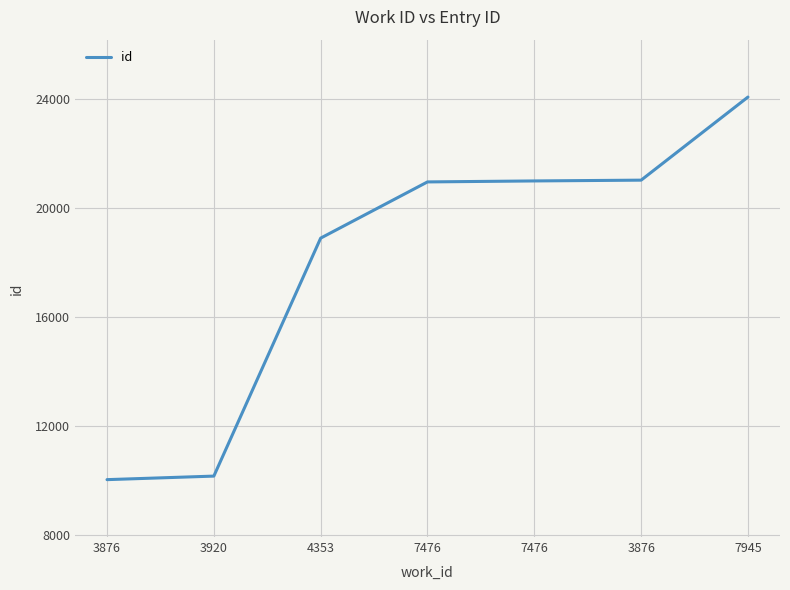

Does the chart display data point markers on the line(s)?

No